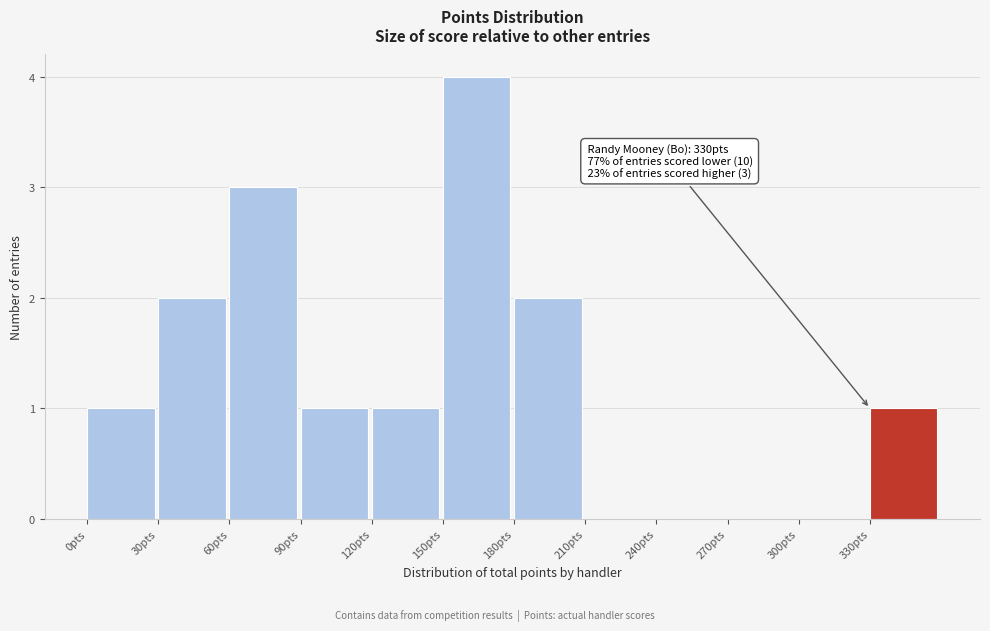

Over which range of the x-axis is the bar tallest?

150 to 180